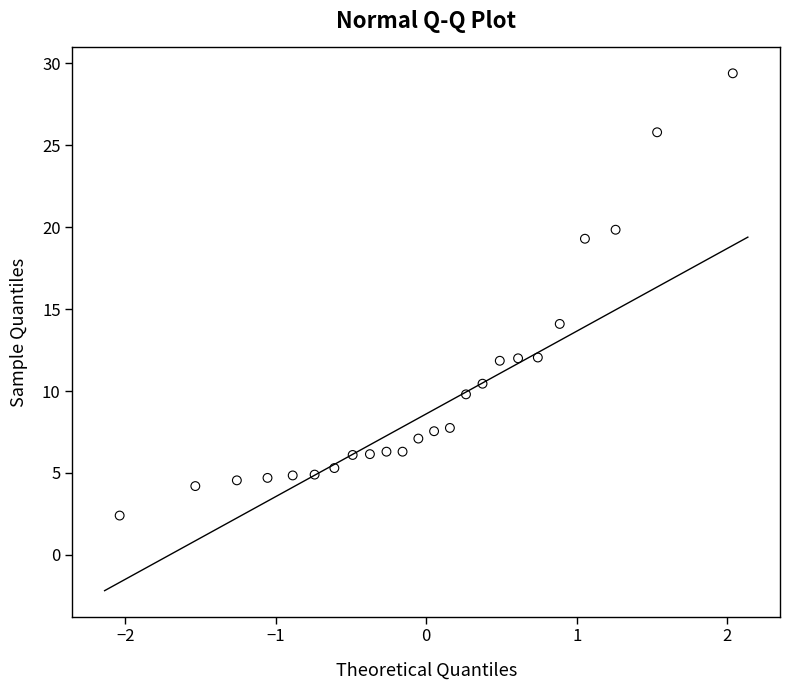

What is the range of Y values (max minus min)?

27.0